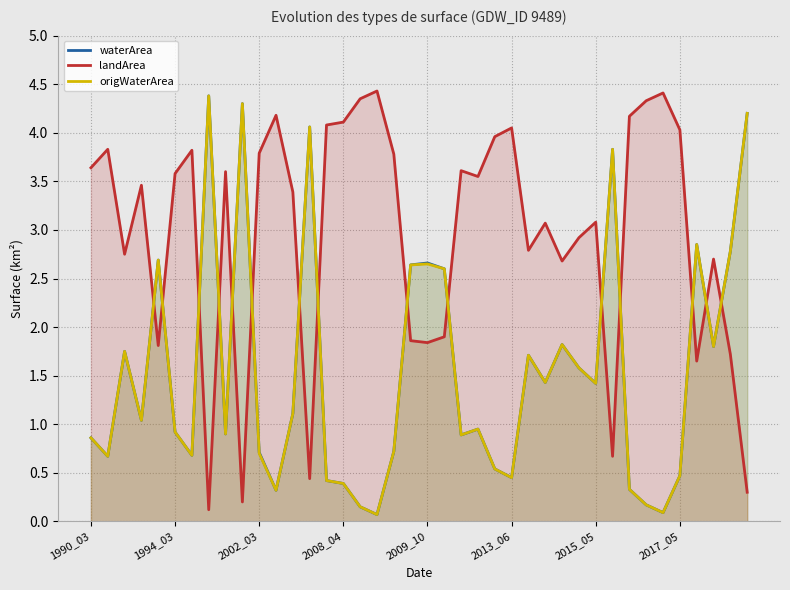

Which series ends up on top after the final intersection of waterArea and landArea?

waterArea